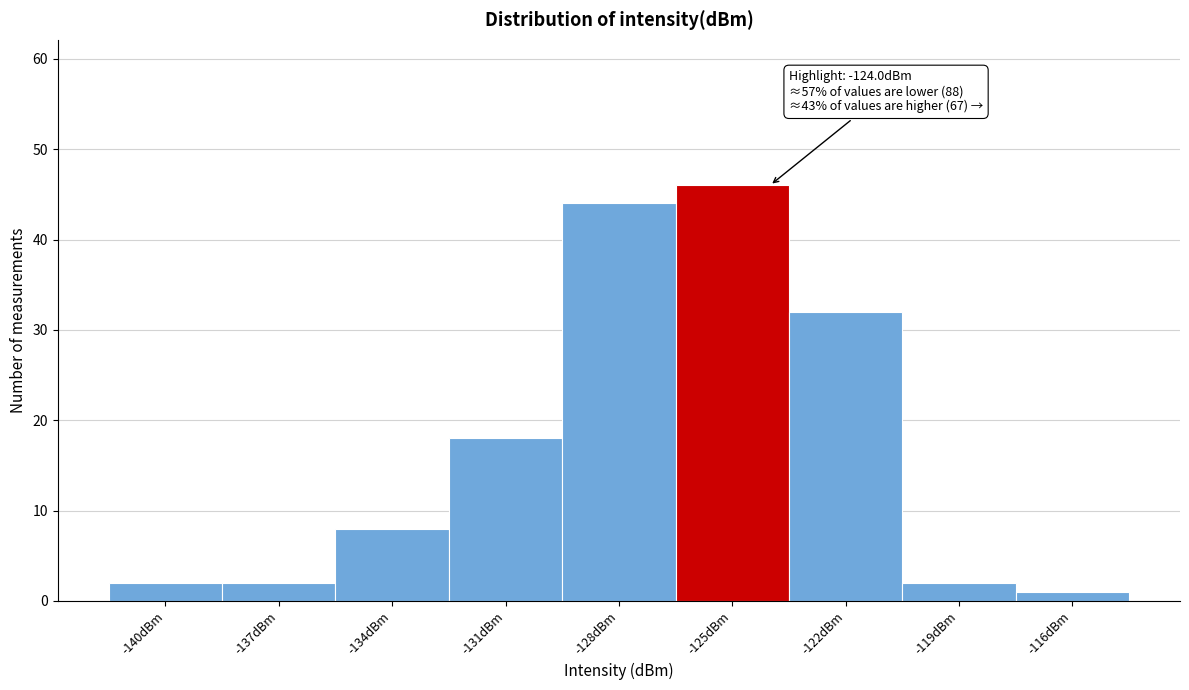

Reading left to right, what are all the values shown in this chart?

2	2	8	18	44	46	32	2	1